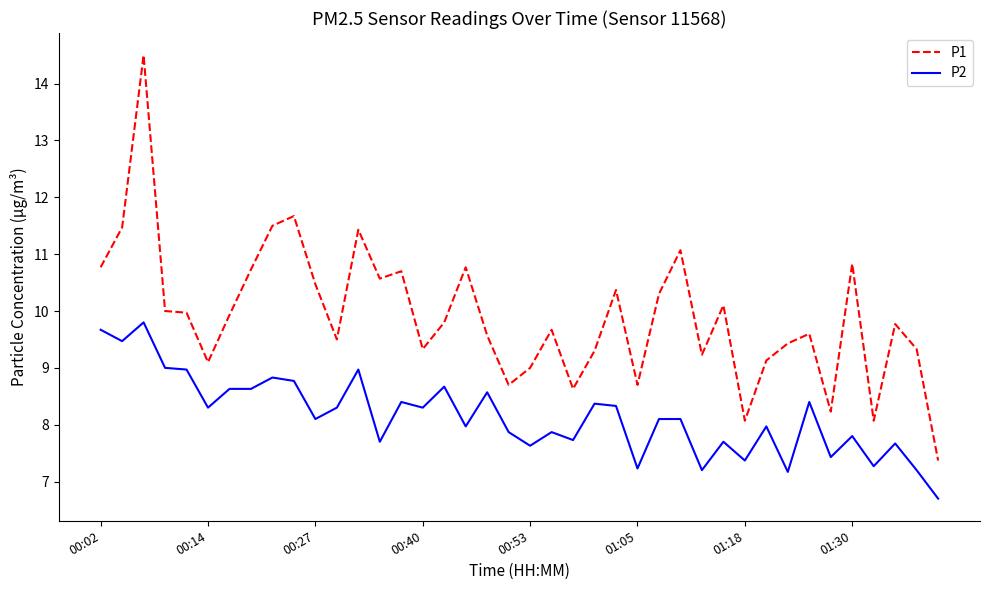

What is the difference between the maximum and minimum values in the P1 series?

7.1